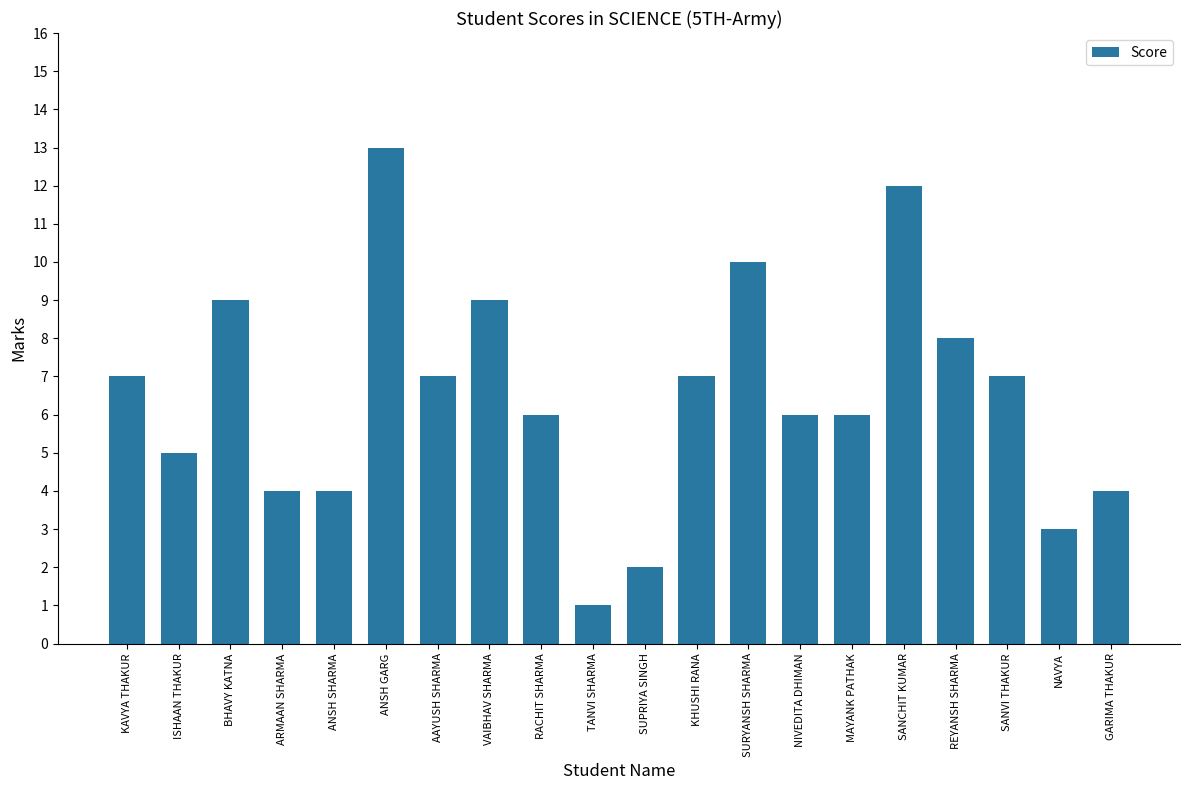

What position from the right is BHAVY KATNA?

18